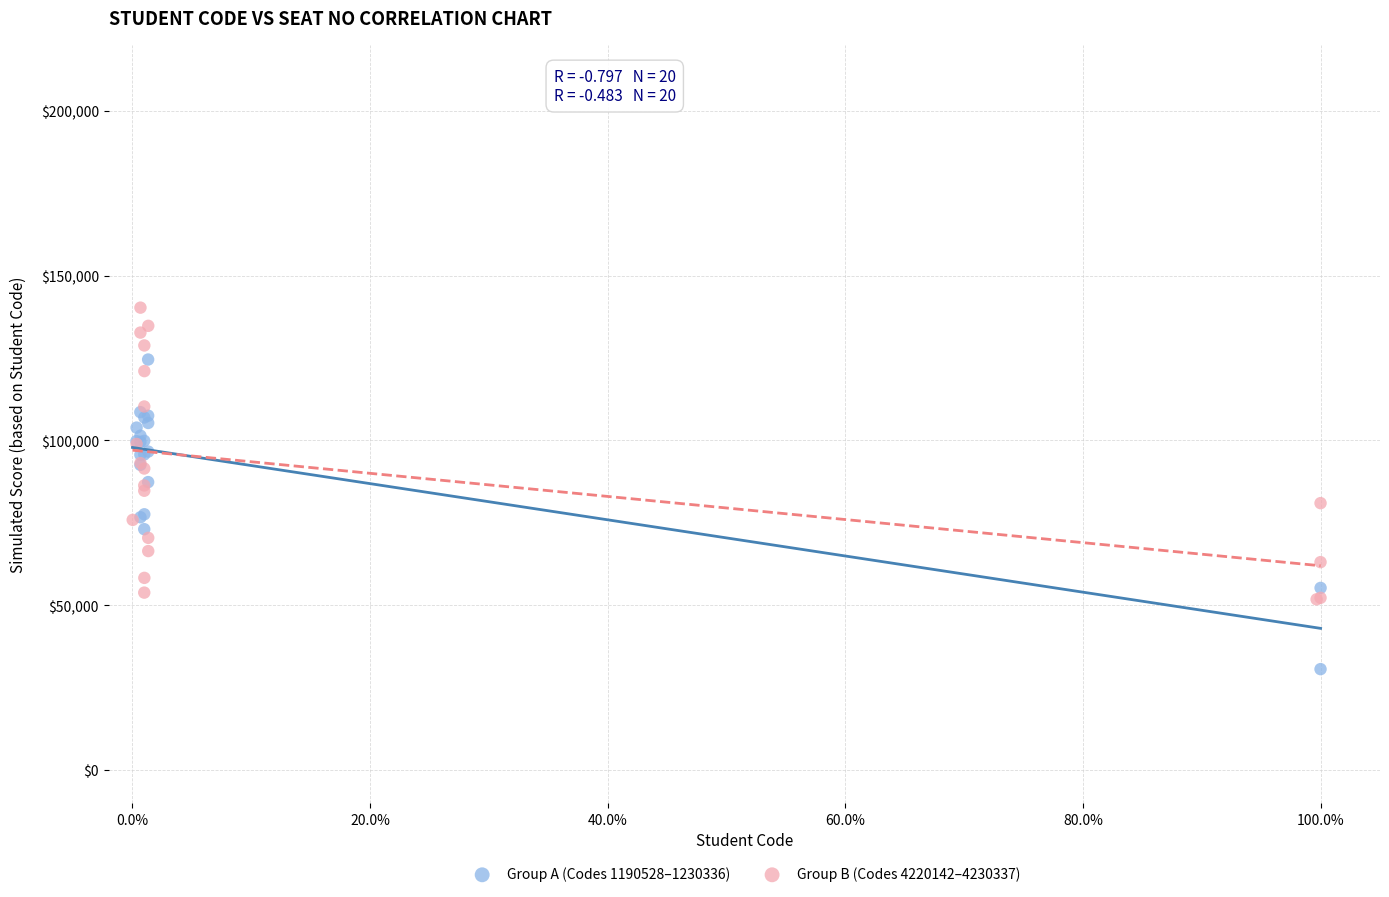

What are all the series names shown in the legend?

Group A (Codes 1190528–1230336), Group B (Codes 4220142–4230337)